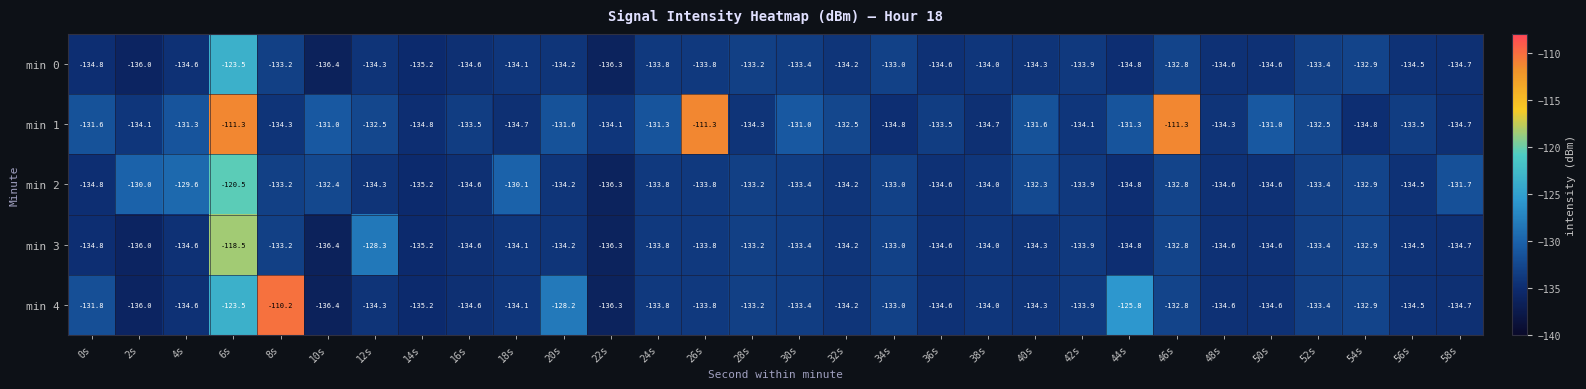

What is the sum of the min 0 values at 54s and 26s?

-266.7